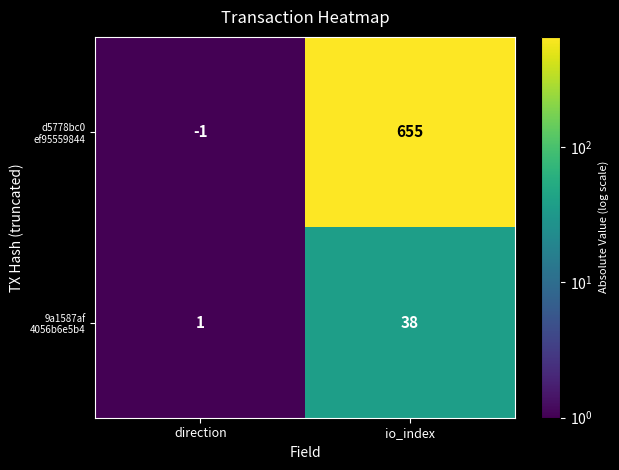

Which category has the lowest value across all series?

direction